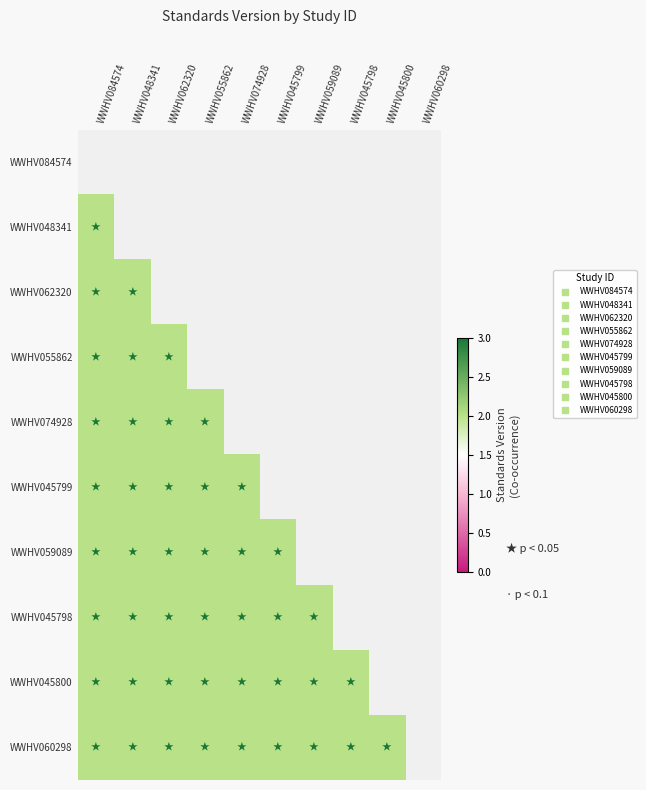

At which category does the chart reach its minimum across all series?

WWHV084574